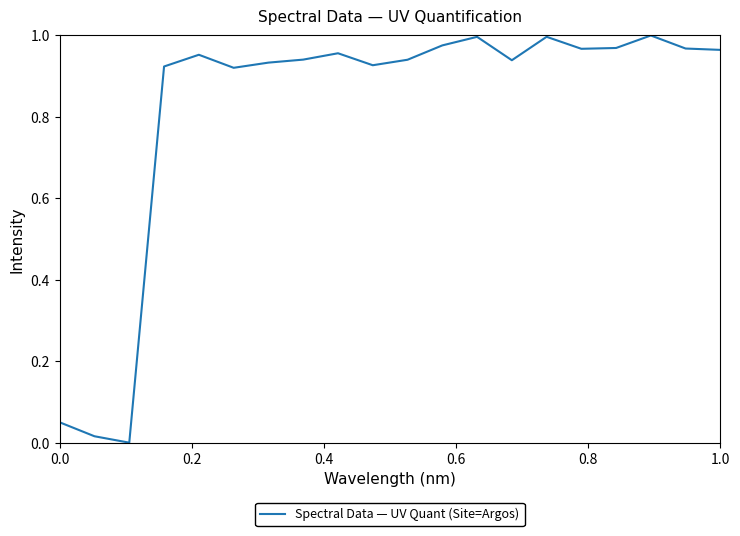

What is the average value?

0.8